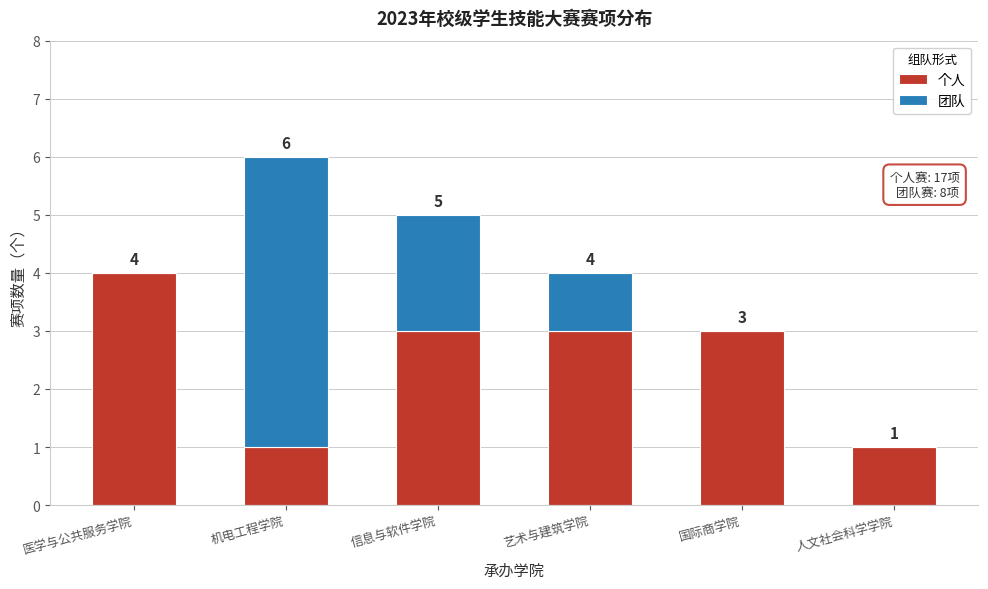

Reading right to left, list the values for the 个人 series.

人文社会科学学院=1	国际商学院=3	艺术与建筑学院=3	信息与软件学院=3	机电工程学院=1	医学与公共服务学院=4